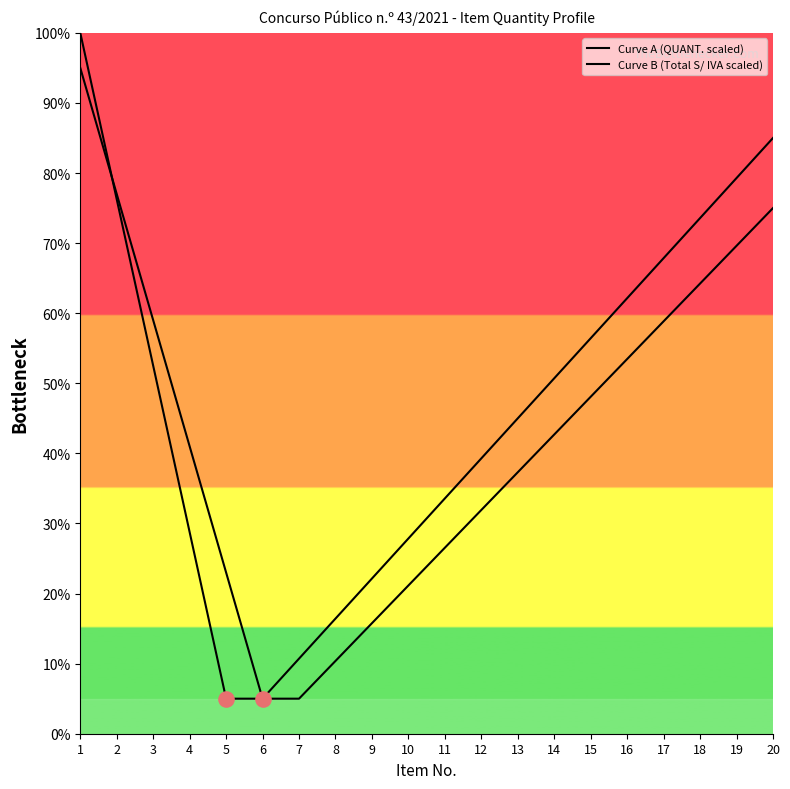

Which series has the widest spread of Y values?

Curve A (QUANT. scaled)